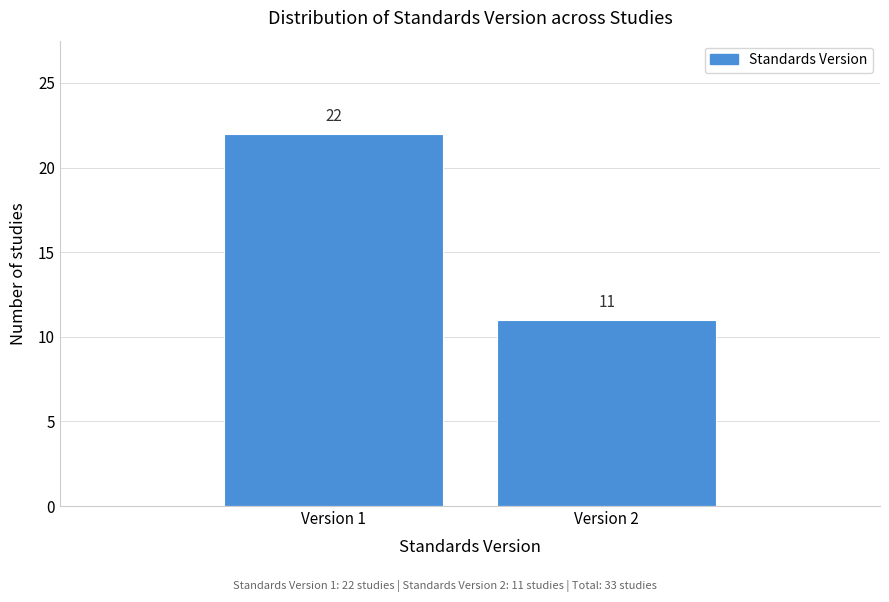

Reading left to right, extract all data points from this chart.

Version 1=22	Version 2=11